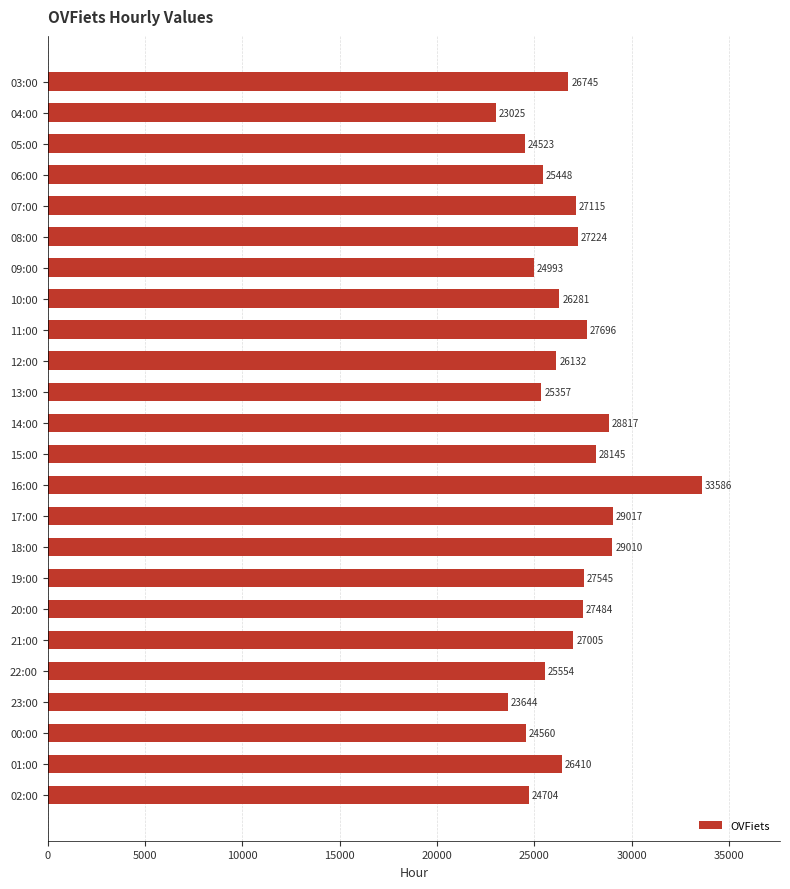

Reading bottom to top, extract all data points from this chart.

02:00=24704	01:00=26410	00:00=24560	23:00=23644	22:00=25554	21:00=27005	20:00=27484	19:00=27545	18:00=29010	17:00=29017	16:00=33586	15:00=28145	14:00=28817	13:00=25357	12:00=26132	11:00=27696	10:00=26281	09:00=24993	08:00=27224	07:00=27115	06:00=25448	05:00=24523	04:00=23025	03:00=26745